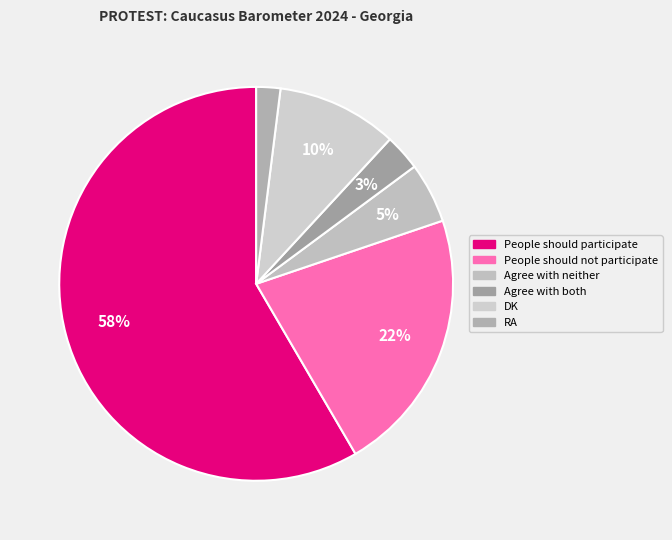

Rank the categories by value from highest to lowest.

People should participate, People should not participate, DK, Agree with neither, Agree with both, RA